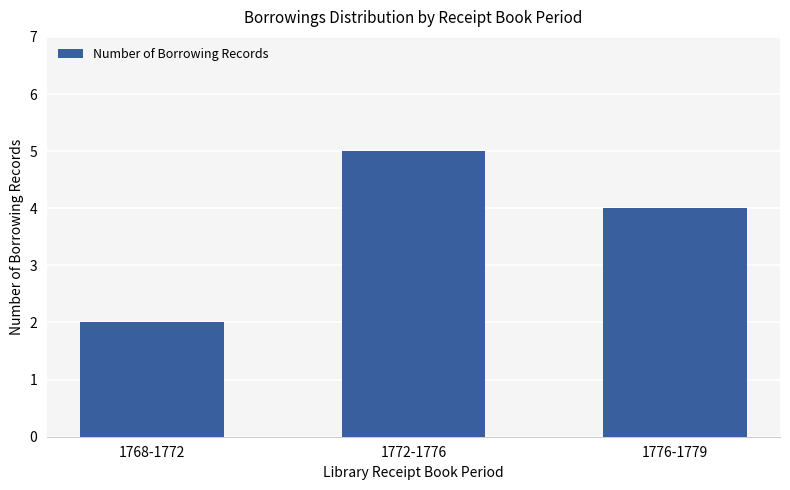

Count the number of categories in the chart.

3